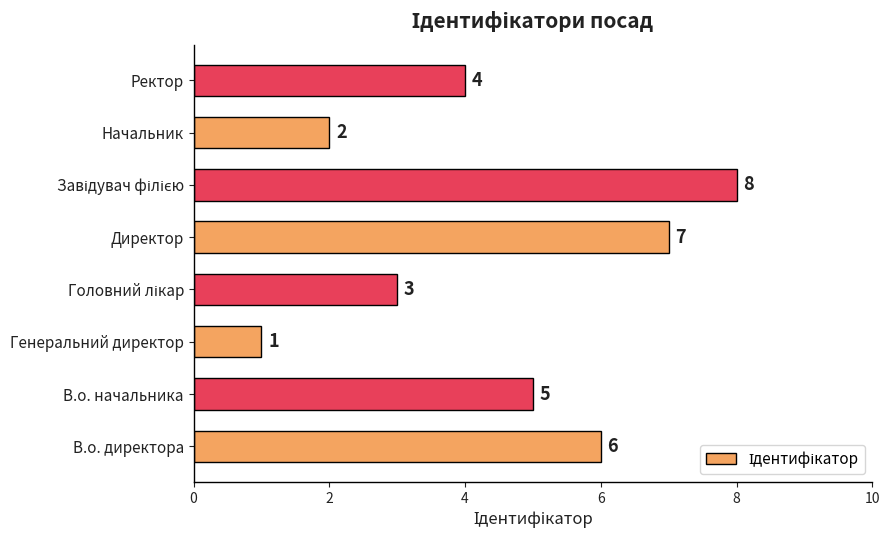

What is the sum of all values?

36